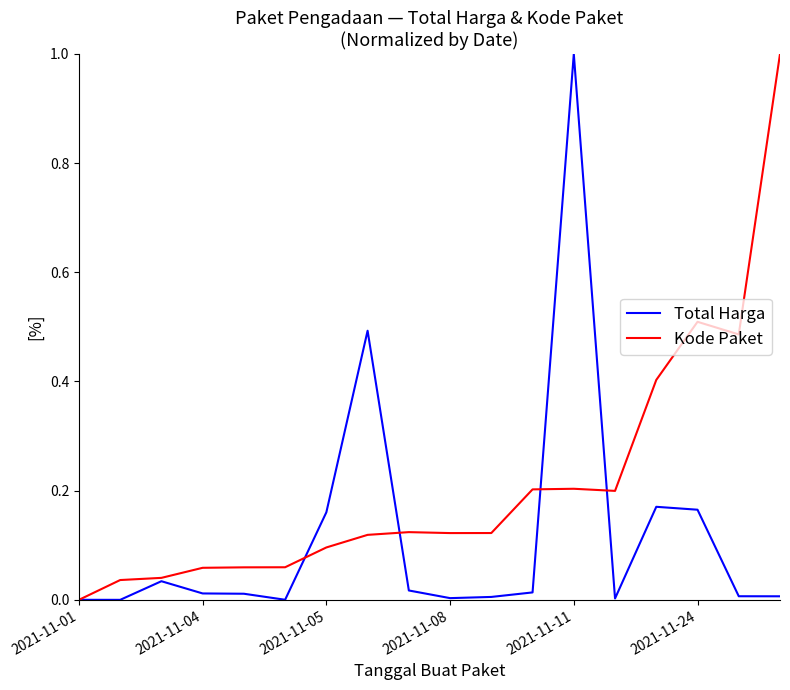

Which series has the largest total across all categories?

Kode Paket